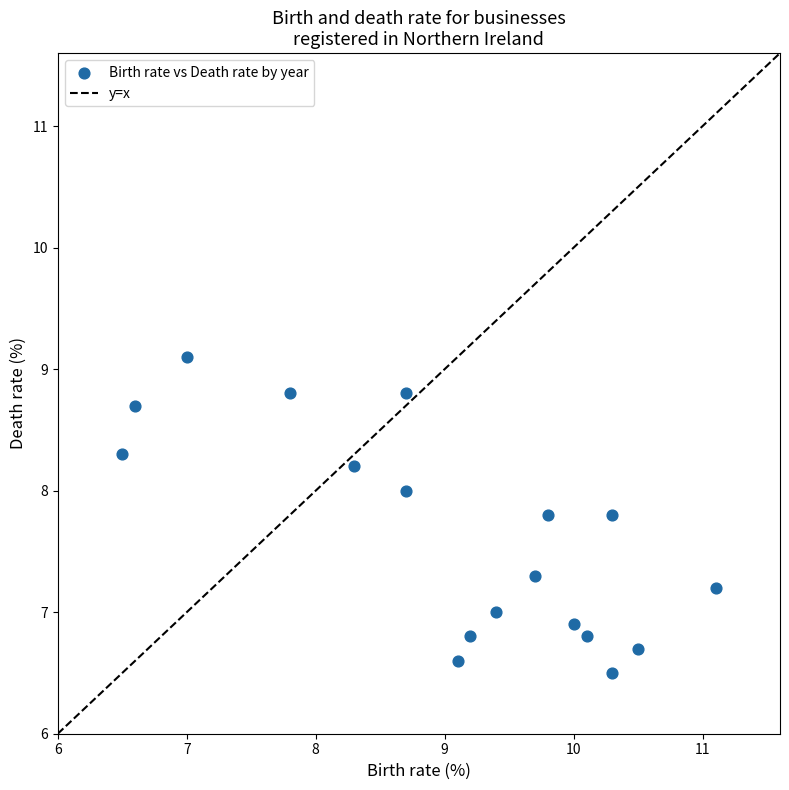

What is the range of Y values (max minus min)?

2.6